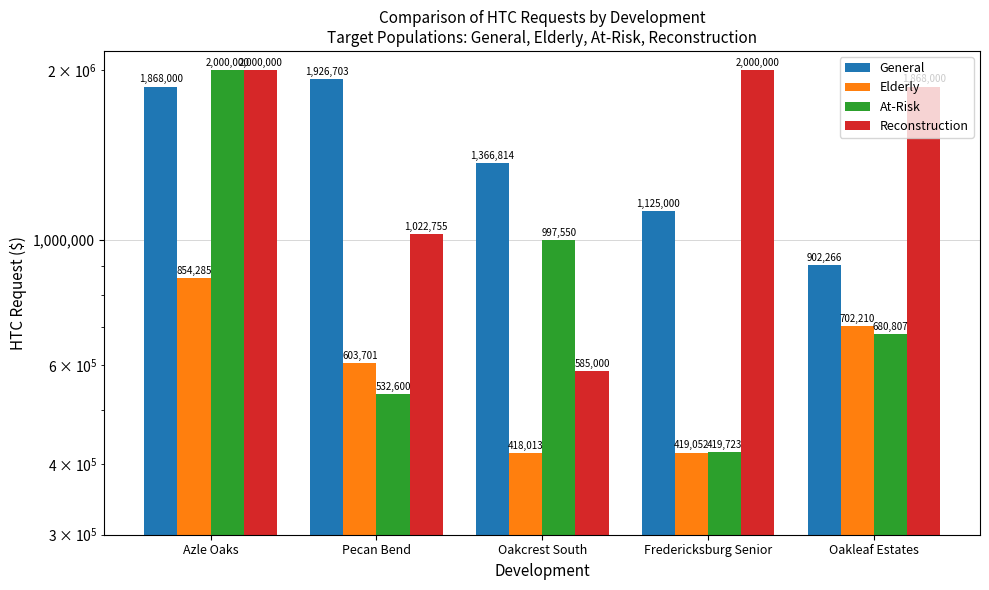

Is the value of Elderly at Fredericksburg Senior greater than the value of Reconstruction at Fredericksburg Senior?

No